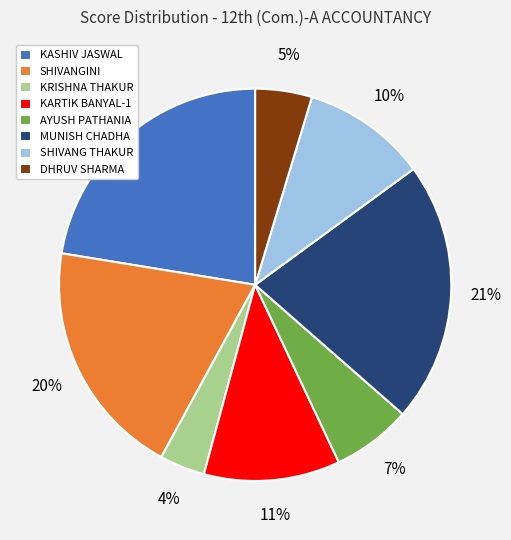

Which has a higher value, SHIVANG THAKUR or KRISHNA THAKUR?

SHIVANG THAKUR